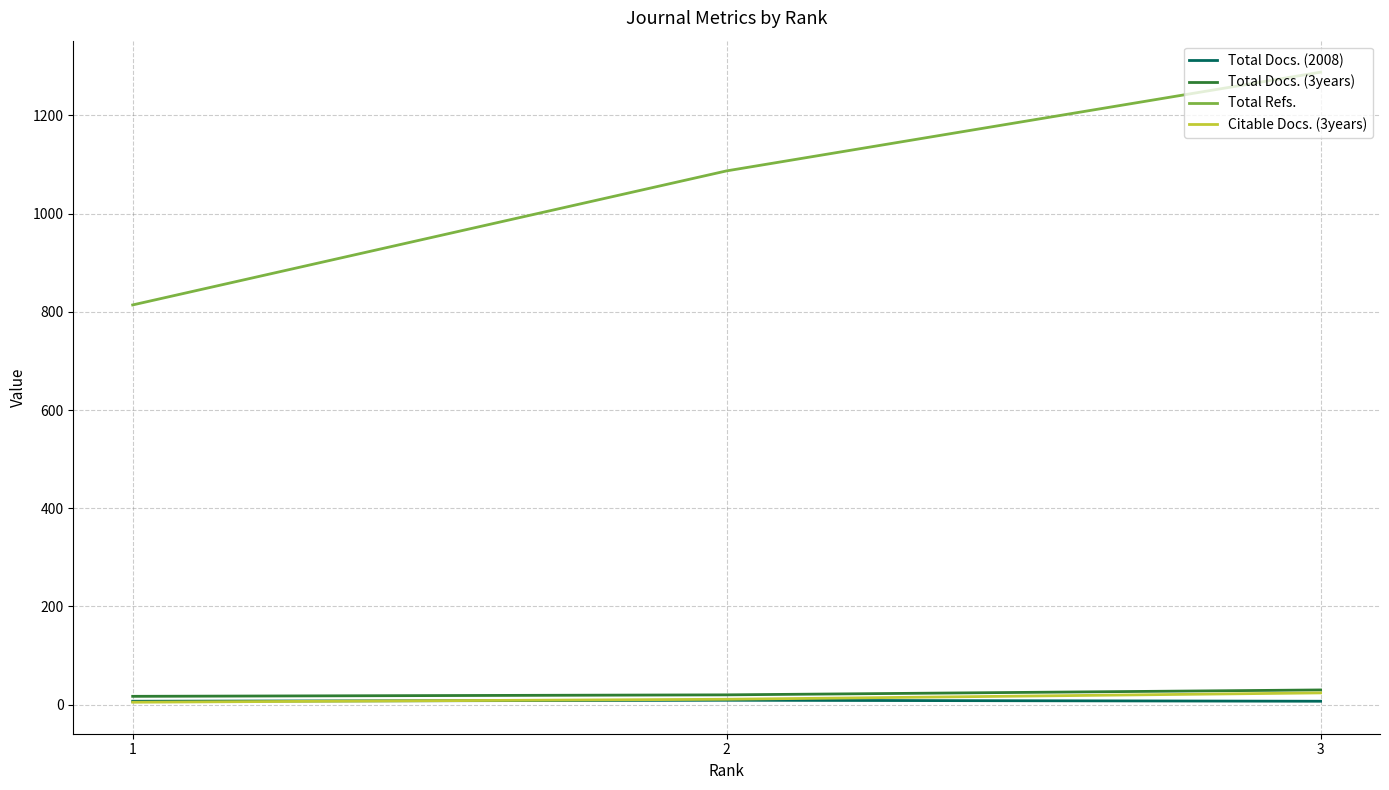

At which label is Total Refs. closest to 1051?

2